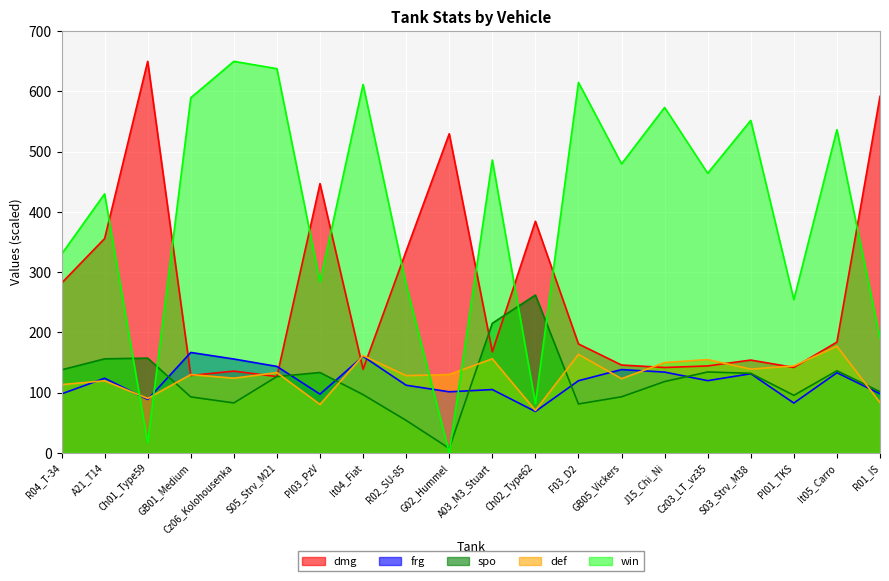

What is the average value of the spo series?

120.7